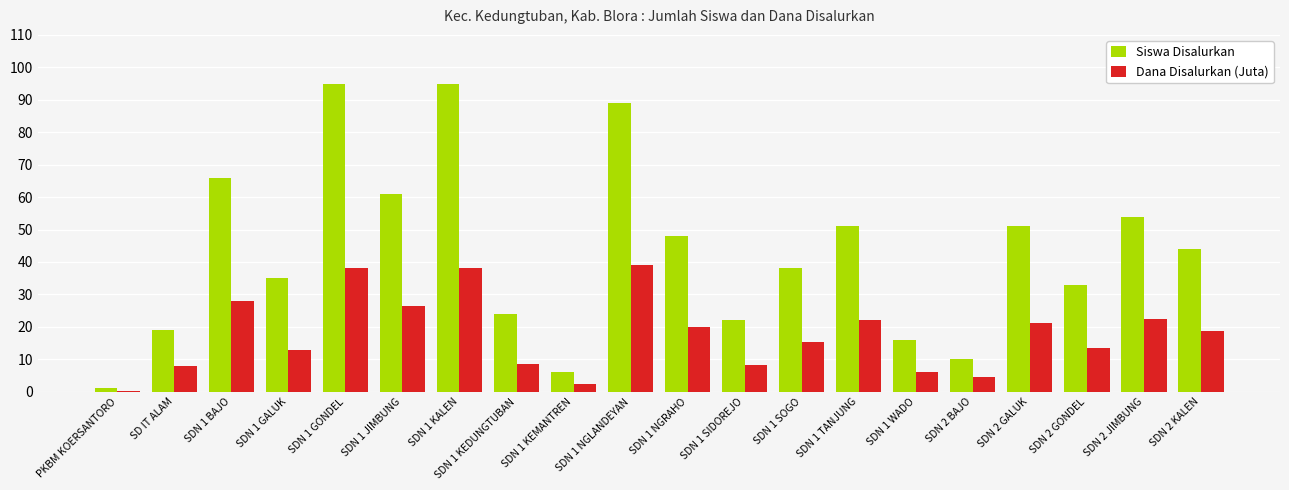

Is the value of Dana Disalurkan (Juta) at SDN 1 TANJUNG greater than the value of Siswa Disalurkan at SDN 1 TANJUNG?

No